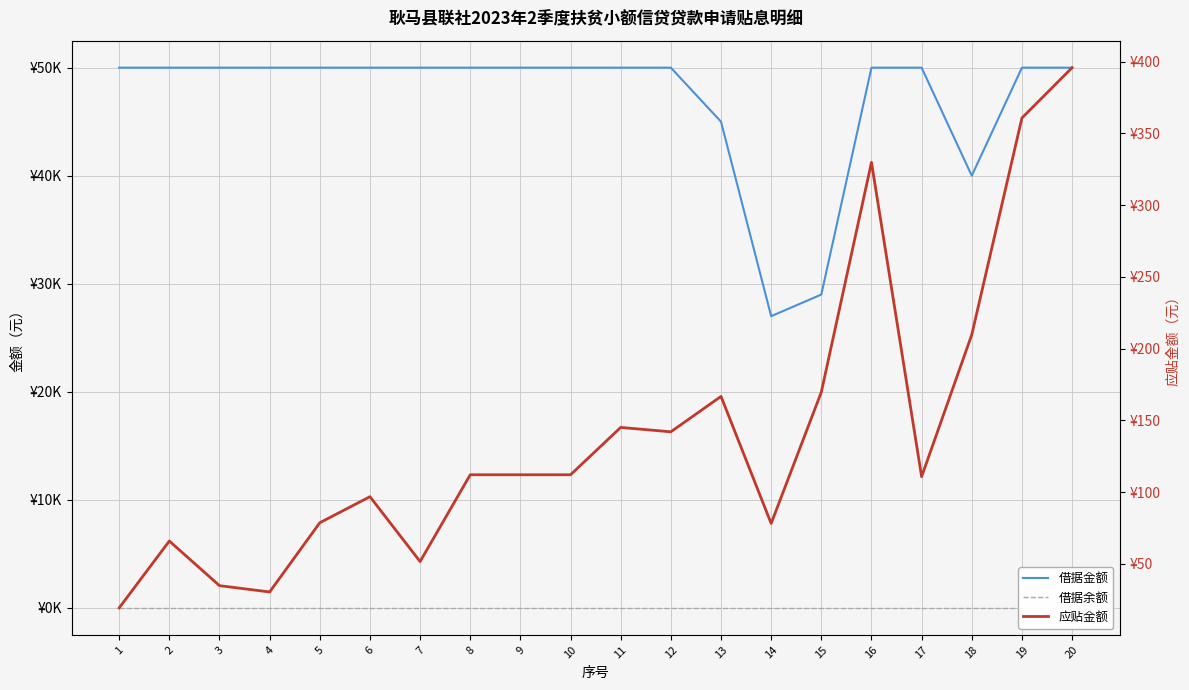

Reading left to right, what are all the values shown in this chart?

借据金额: 1=50000.0	2=50000.0	3=50000.0	4=50000.0	5=50000.0	6=50000.0	7=50000.0	8=50000.0	9=50000.0	10=50000.0	11=50000.0	12=50000.0	13=45000.0	14=27000.0	15=29000.0	16=50000.0	17=50000.0	18=40000.0	19=50000.0	20=50000.0
借据余额: 1=0.0	2=0.0	3=0.0	4=0.0	5=0.0	6=0.0	7=0.0	8=0.0	9=0.0	10=0.0	11=0.0	12=0.0	13=0.0	14=0.0	15=0.0	16=0.0	17=0.0	18=0.0	19=0.0	20=0.0
应贴金额: 1=19.4	2=66.0	3=34.9	4=30.5	5=78.7	6=96.9	7=51.7	8=112.2	9=112.2	10=112.2	11=145.1	12=142.1	13=166.8	14=78.2	15=169.7	16=329.9	17=110.8	18=209.8	19=360.8	20=395.8